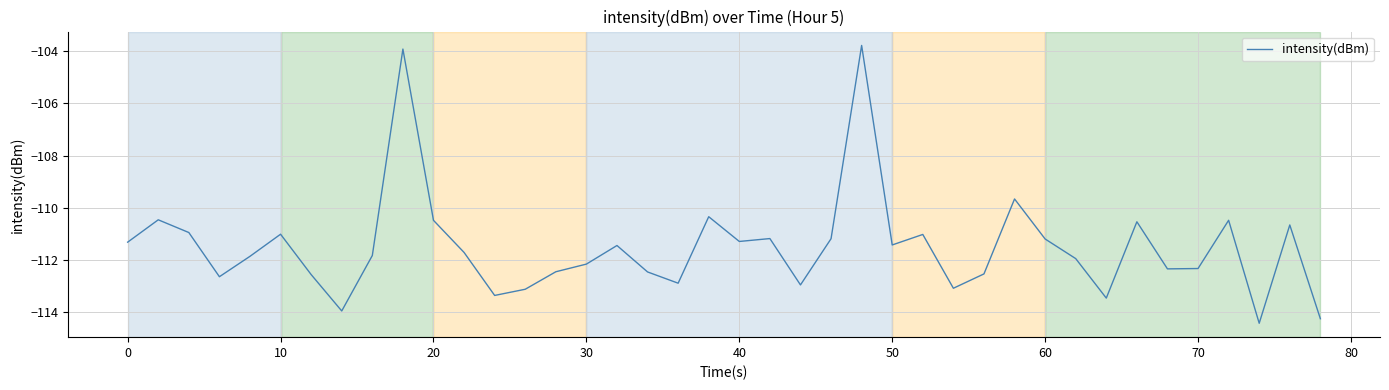

What is the difference between the second highest and minimum values?

10.5